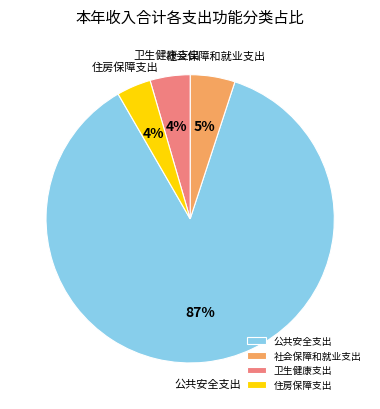

Is it true that 社会保障和就业支出 is 1% of the pie?

False